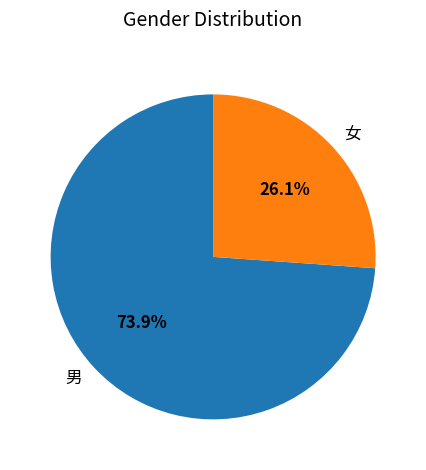

The 男 slice represents 86% of the pie. True or false?

False